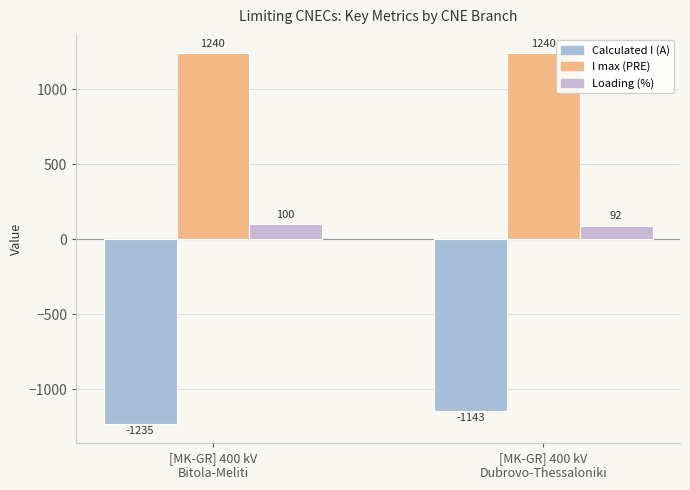

At how many categories does at least one series exceed 810?

2